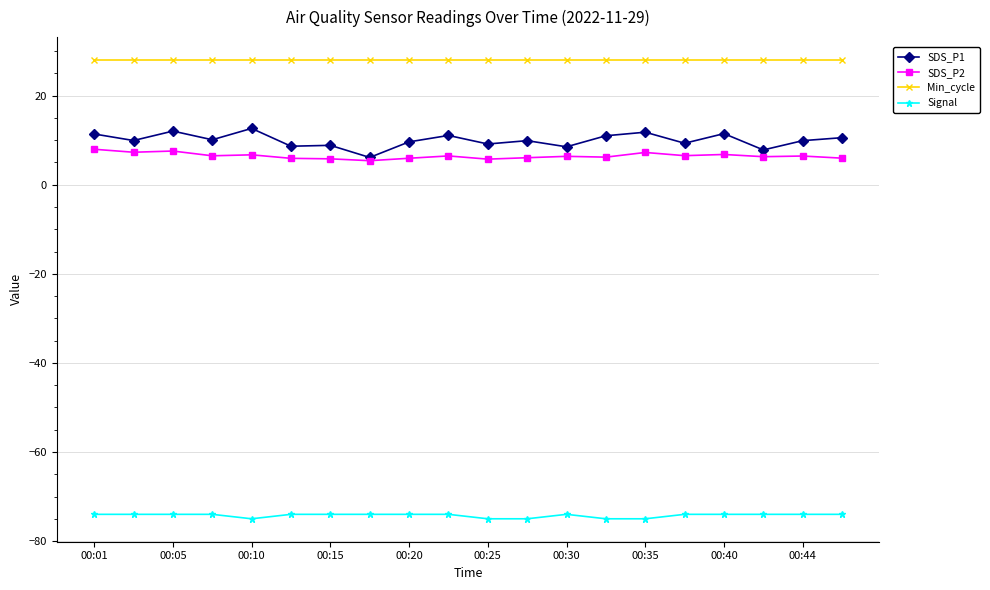

Which series has the largest range (max minus min)?

SDS_P1